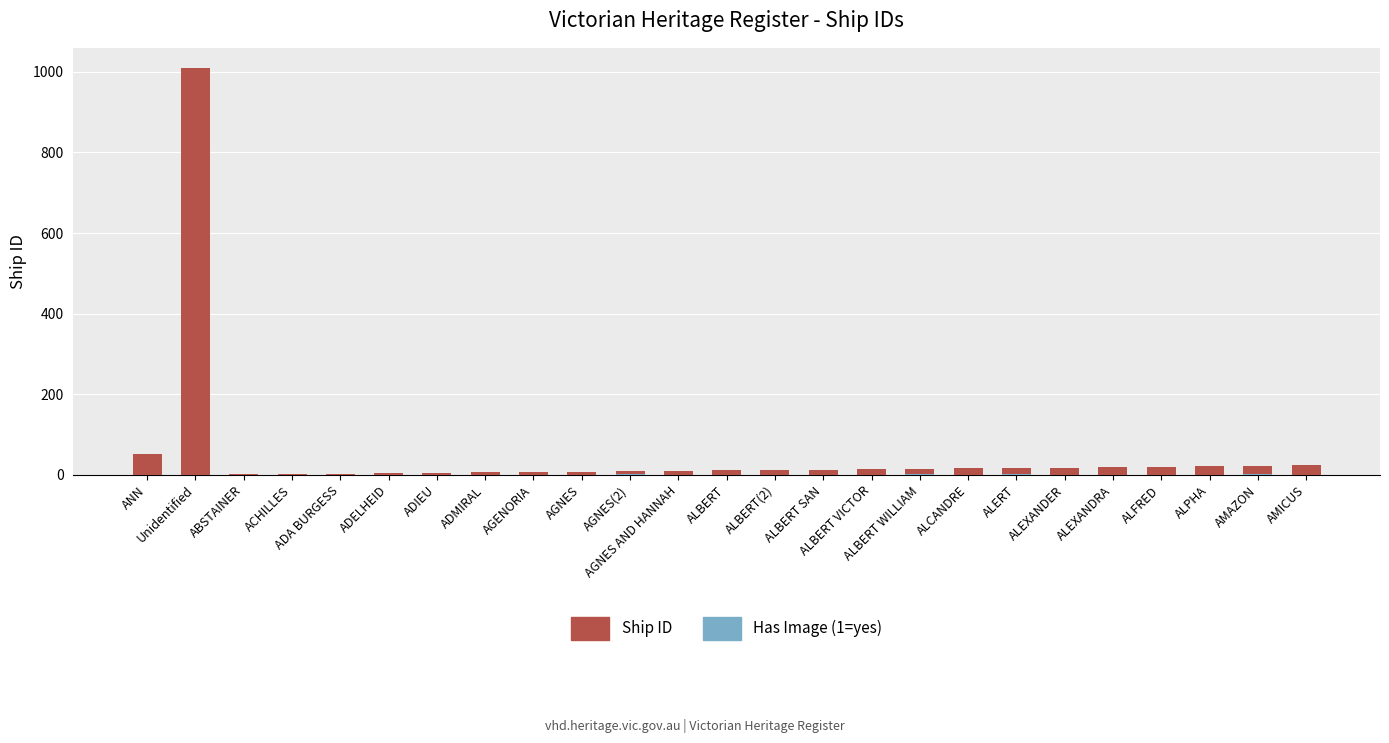

Which series has the largest range (max minus min)?

Ship ID